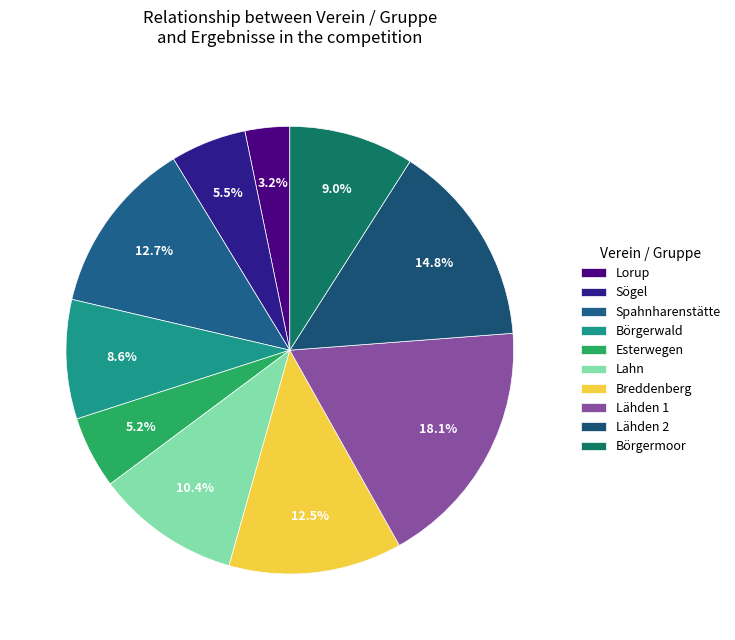

How many slices are in this pie chart?

10